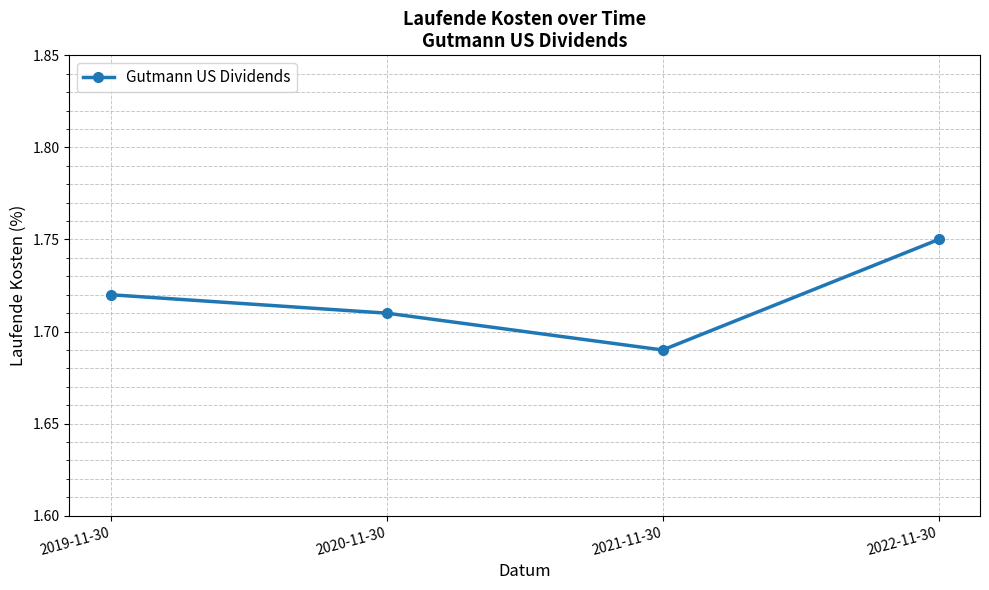

Is this an area chart (filled region under the line)?

No